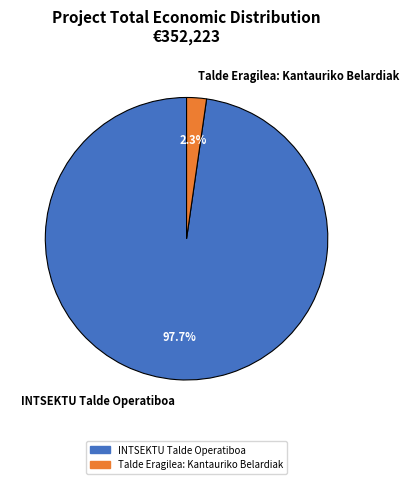

To the nearest percent, what is the difference between the largest and smallest slice percentages?

95%